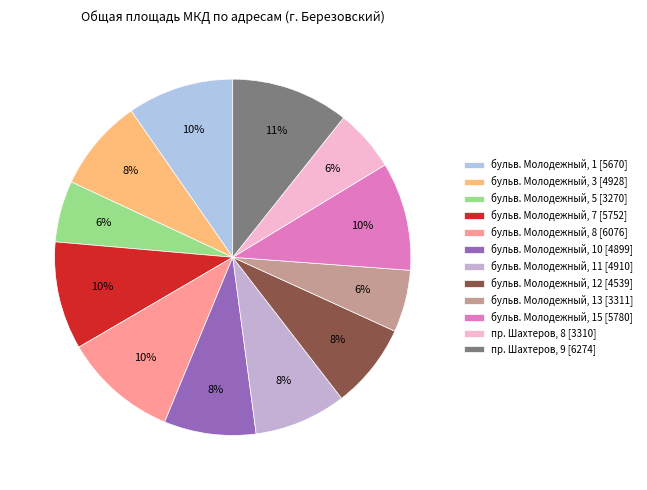

To the nearest percent, what is the difference between the largest and smallest slice percentages?

5%